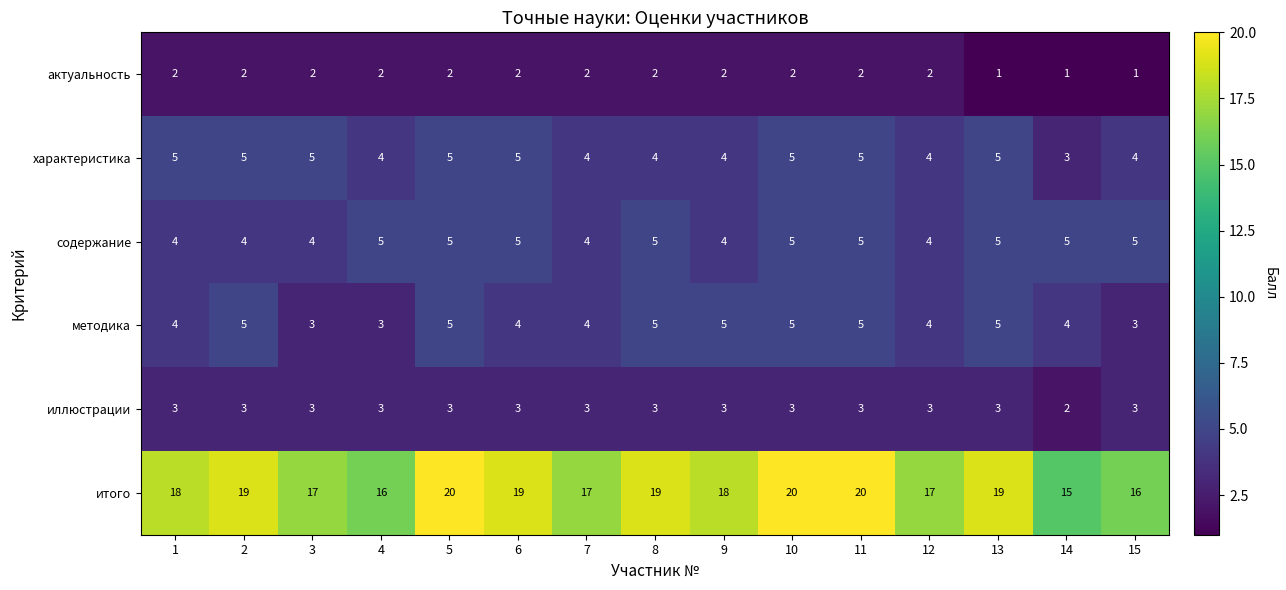

What is the average value of the характеристика series?

4